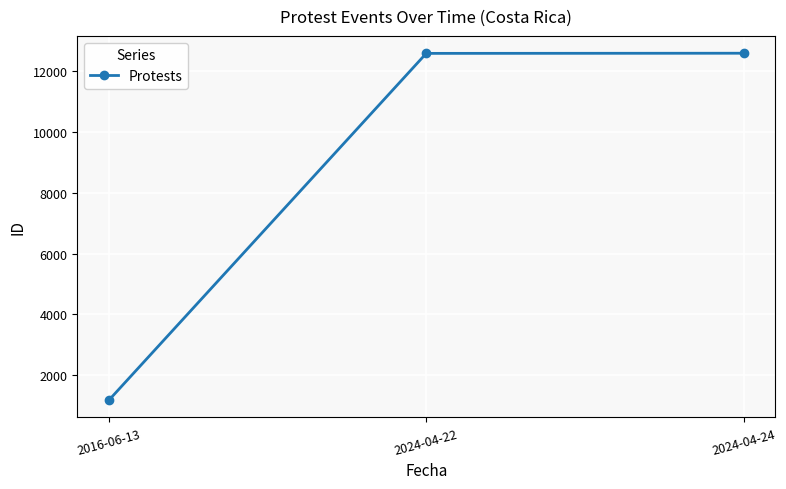

Does the chart display data point markers on the line(s)?

Yes